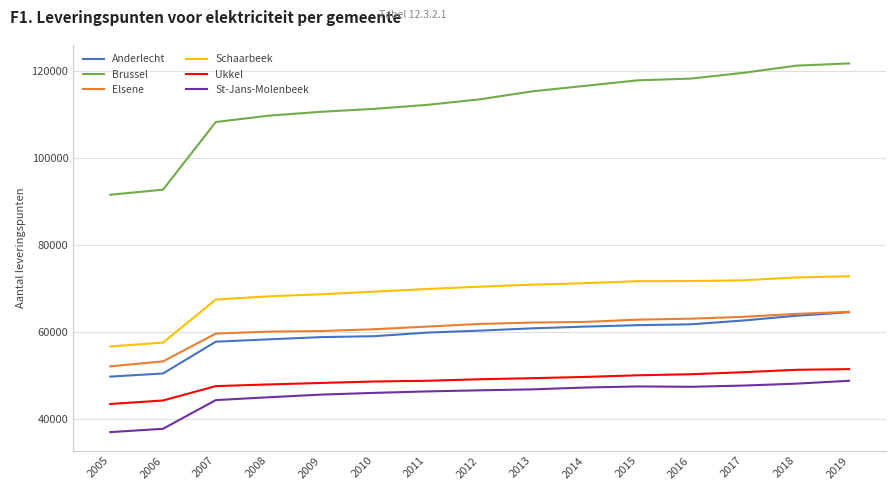

What is the spread (max minus min) of values at 2015?

70375